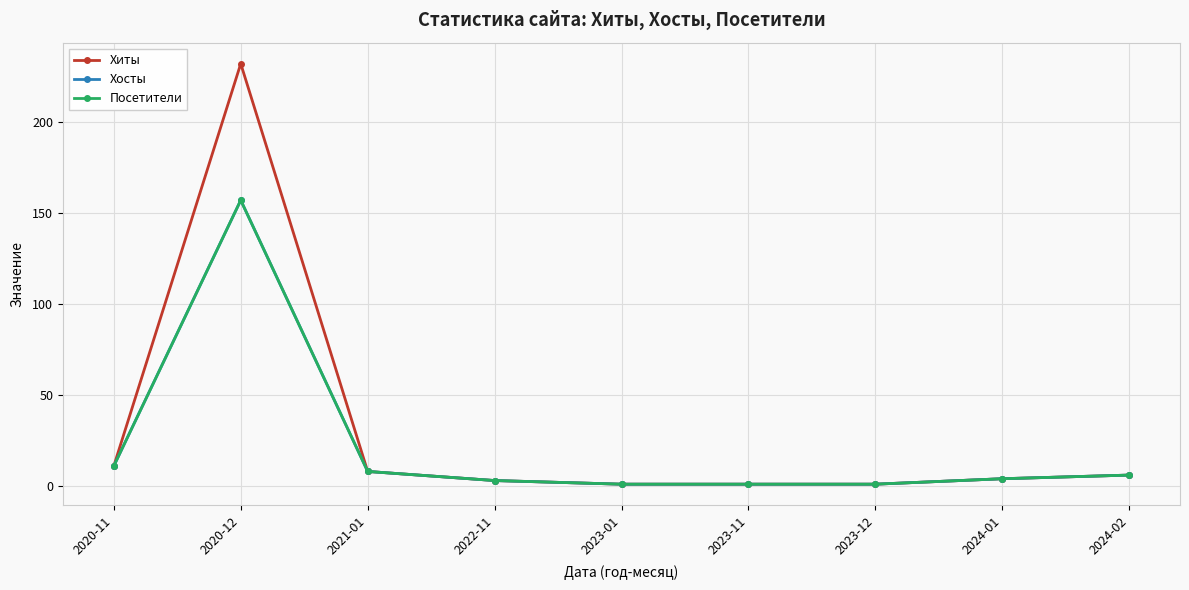

How many series are shown in this chart?

3